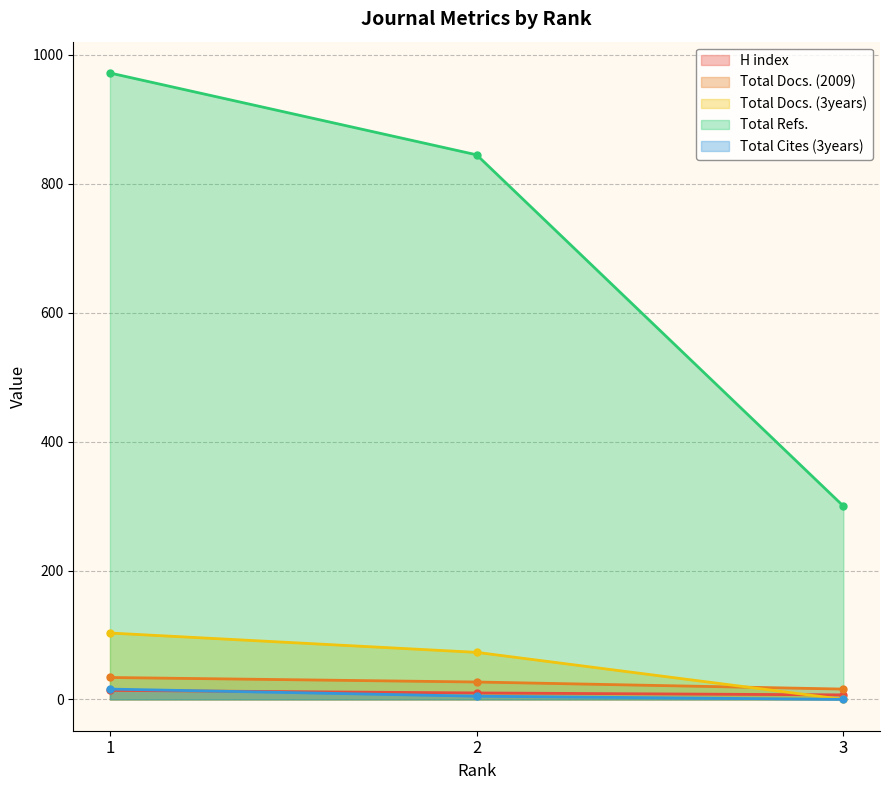

What are all the series names shown in the legend?

H index, Total Docs. (2009), Total Docs. (3years), Total Refs., Total Cites (3years)